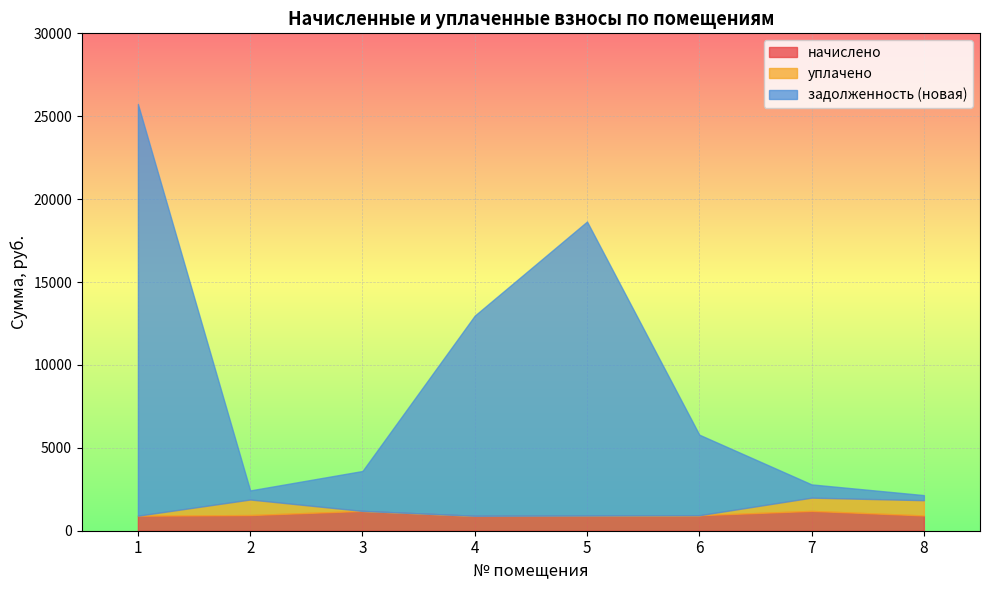

Rank the series by their maximum value, from highest to lowest.

задолженность (новая), начислено, уплачено